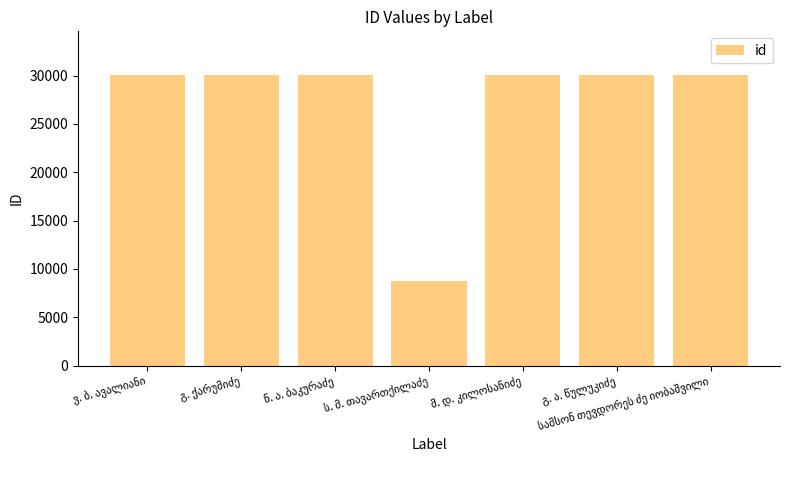

What is the average value?

27032